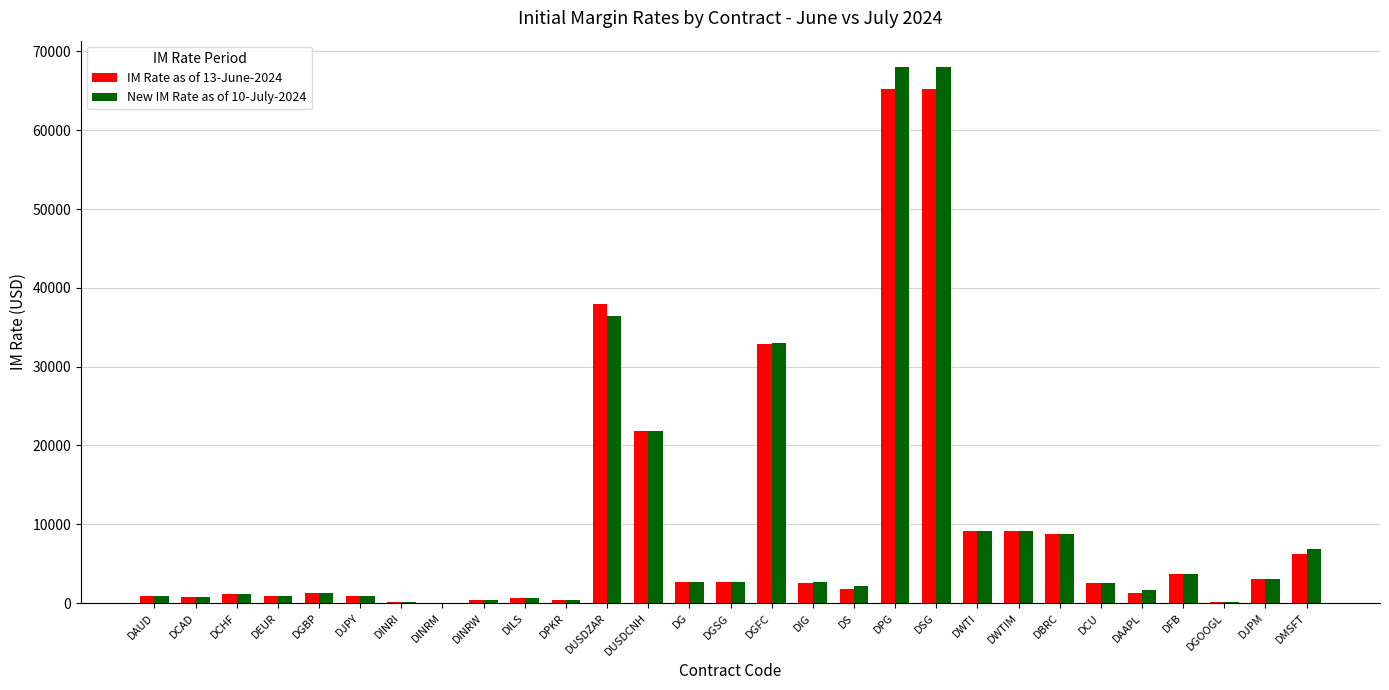

The IM Rate as of 13-June-2024 series shows 2650.0 at DGSG. True or false?

True